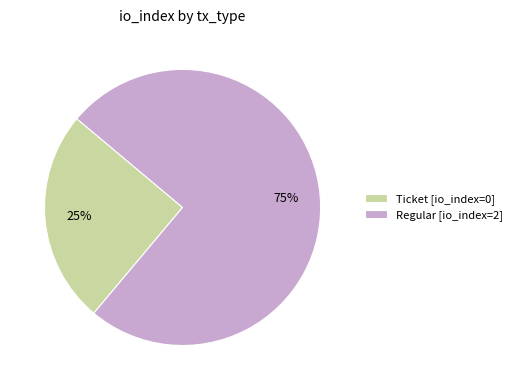

To the nearest percent, what is the difference between the largest and smallest slice percentages?

50%